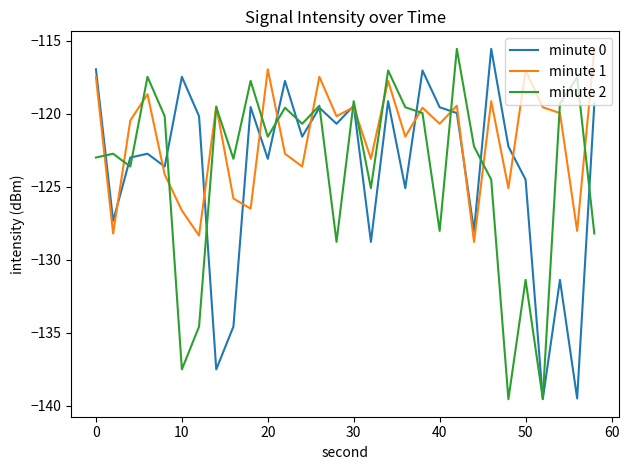

Which series has the largest total across all categories?

minute 1